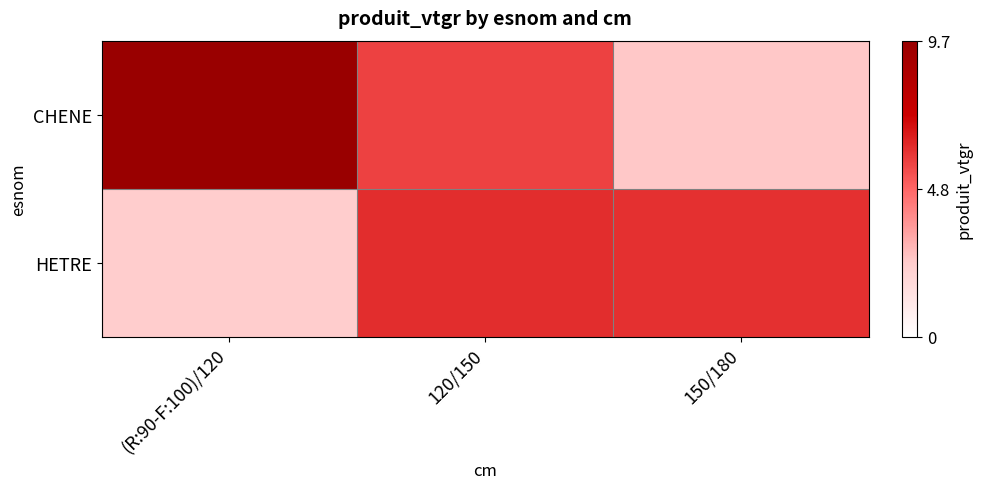

At how many categories does at least one series exceed 4?

3